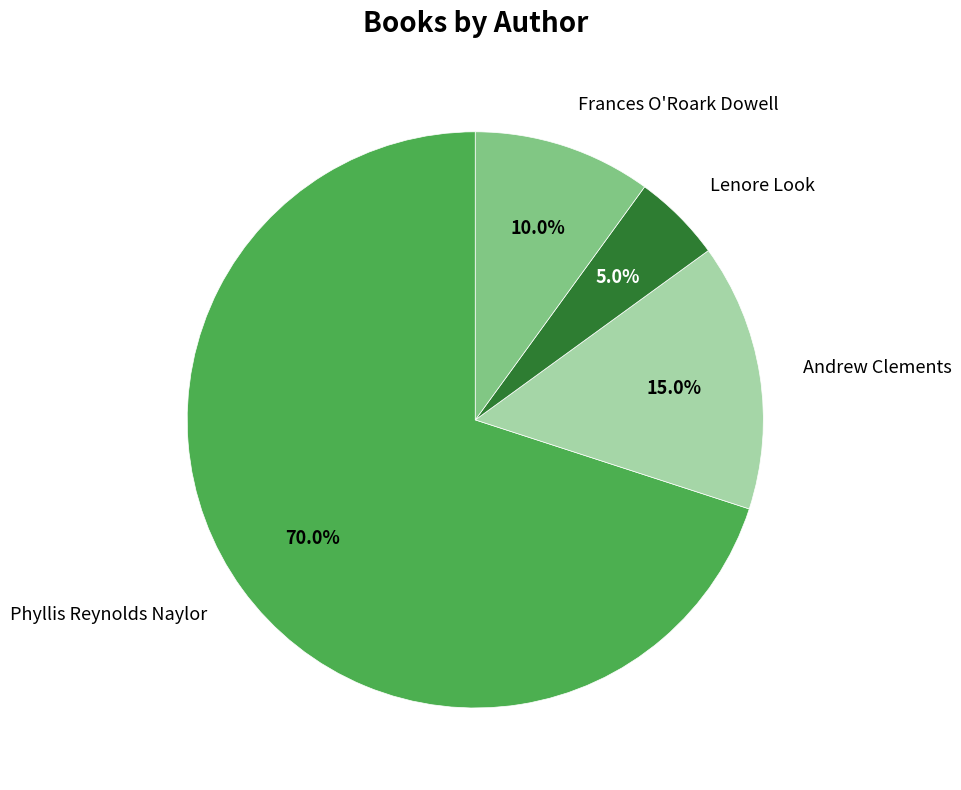

Combined, do Andrew Clements and Frances O'Roark Dowell account for over 50%?

No